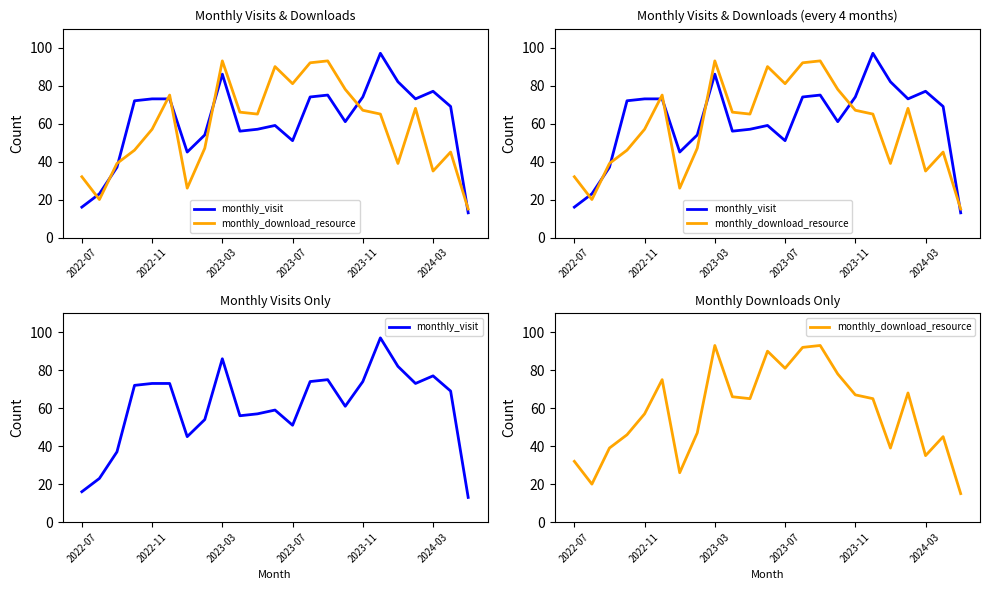

Is this an area chart (filled region under the line)?

No